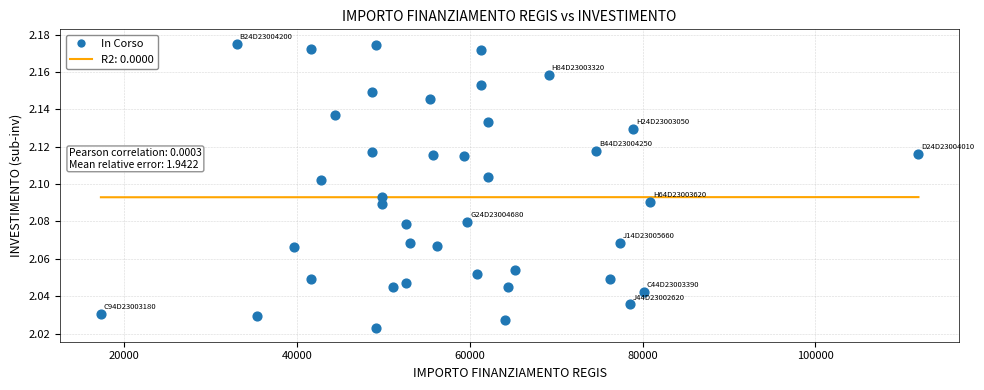

What is the range of X values (max minus min)?

94665.7